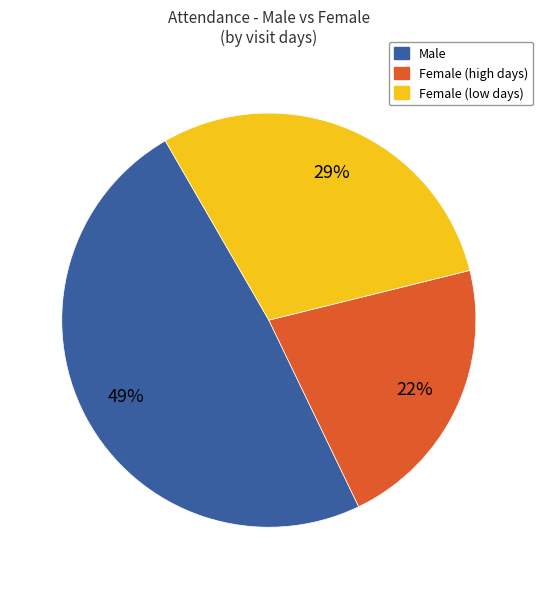

To the nearest percent, what is the average slice percentage?

33%